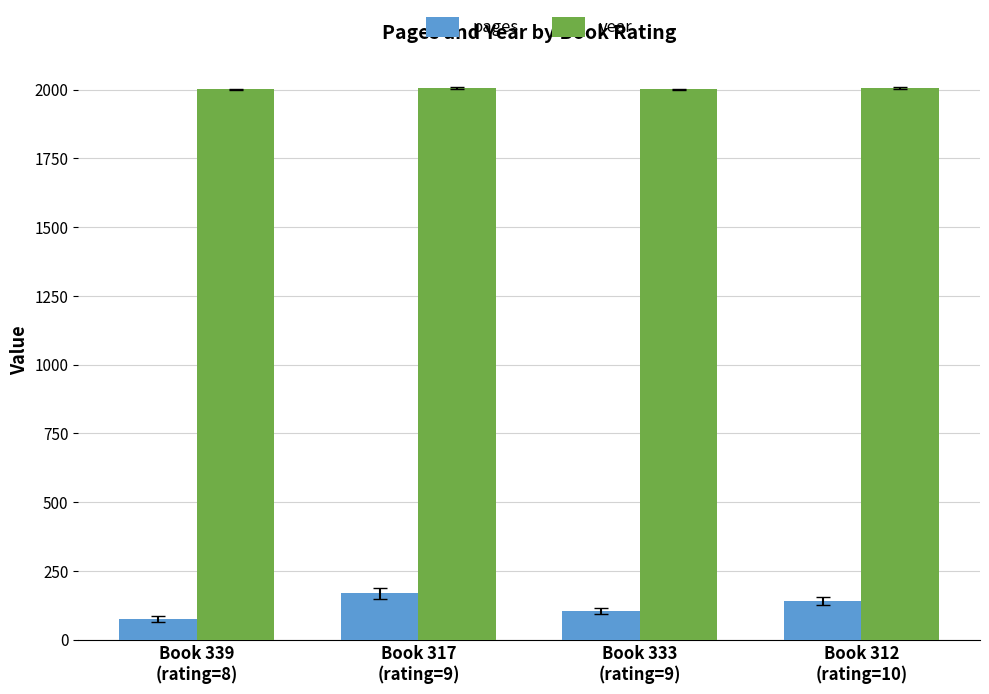

What is the average value of the pages series?

122